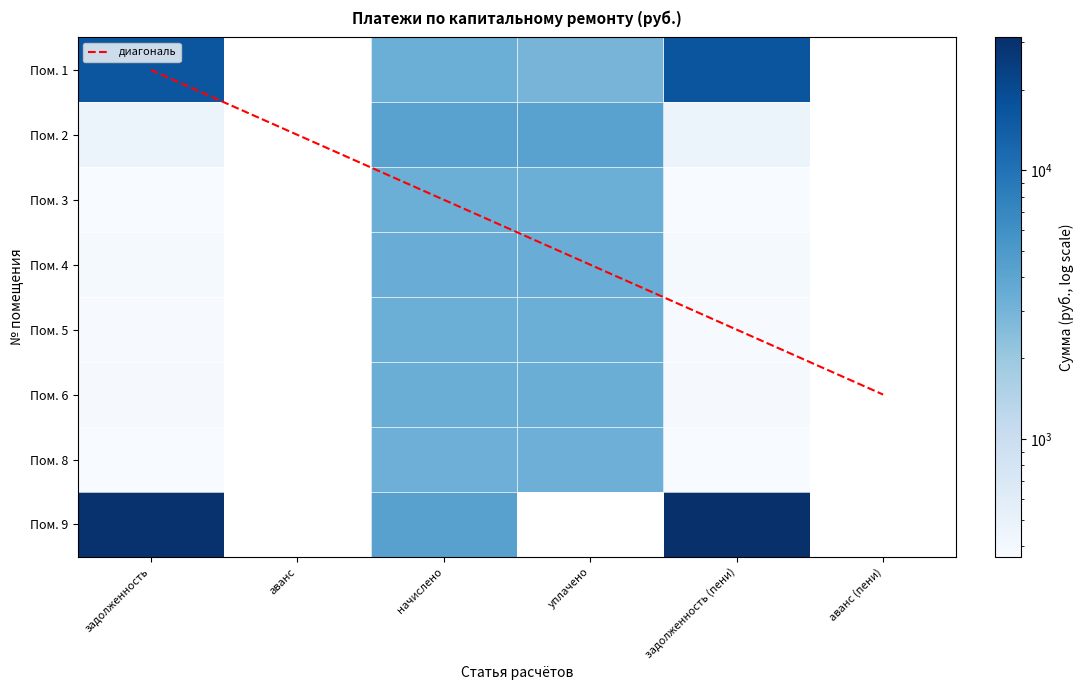

List the series in order of their peak value, highest first.

Пом. 9, Пом. 1, Пом. 2, Пом. 4, Пом. 6, Пом. 5, Пом. 3, Пом. 8, диагональ